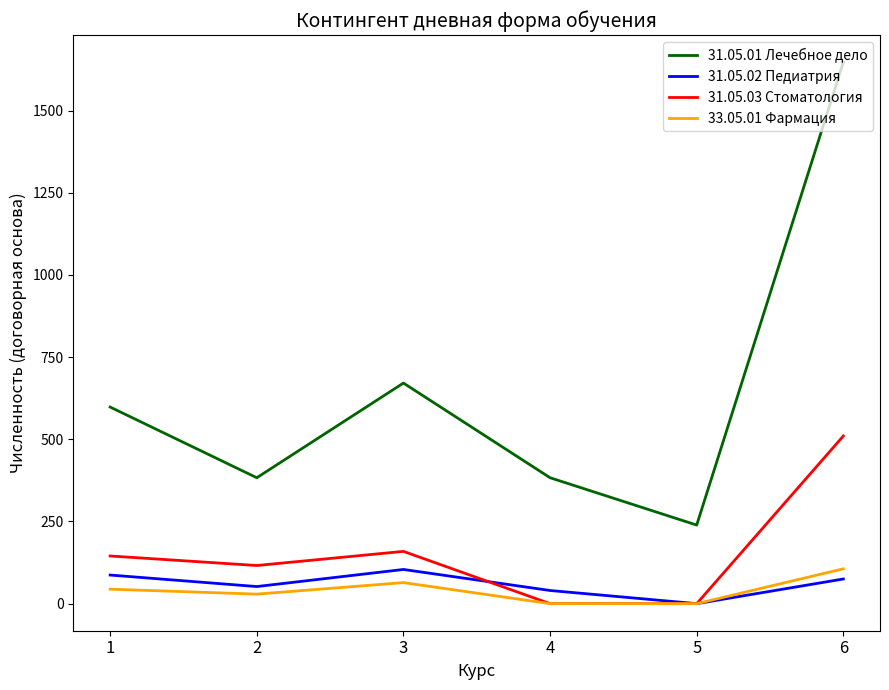

True or false: 31.05.02 Педиатрия and 31.05.03 Стоматология intersect in this chart.

True